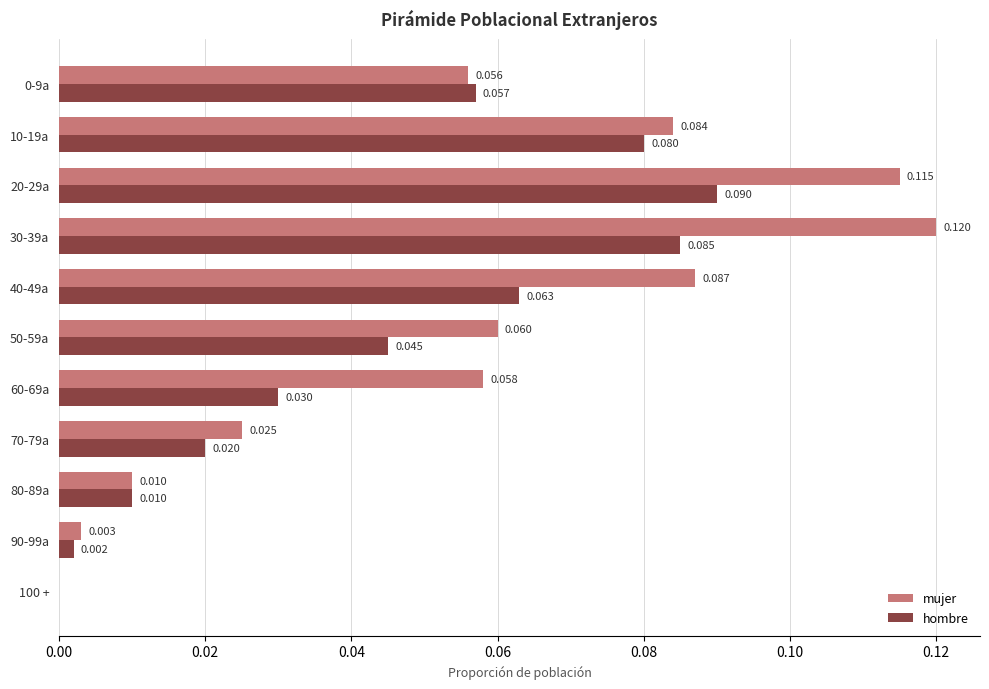

What are all the series names shown in the legend?

mujer, hombre